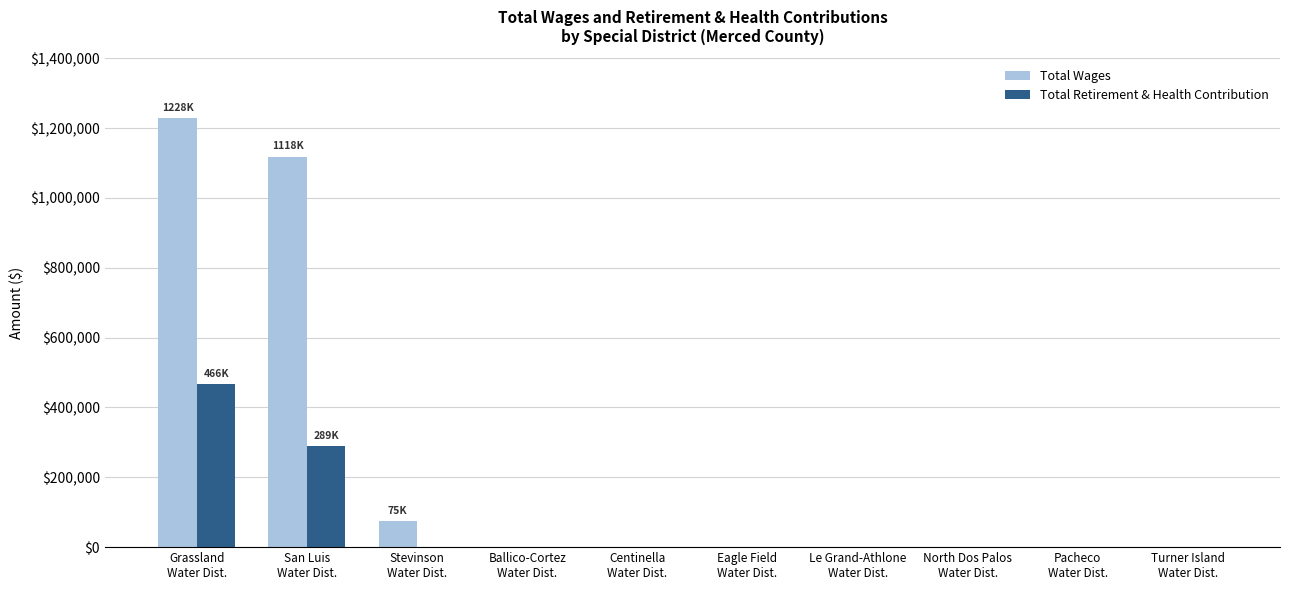

Which series has the widest spread of values?

Total Wages